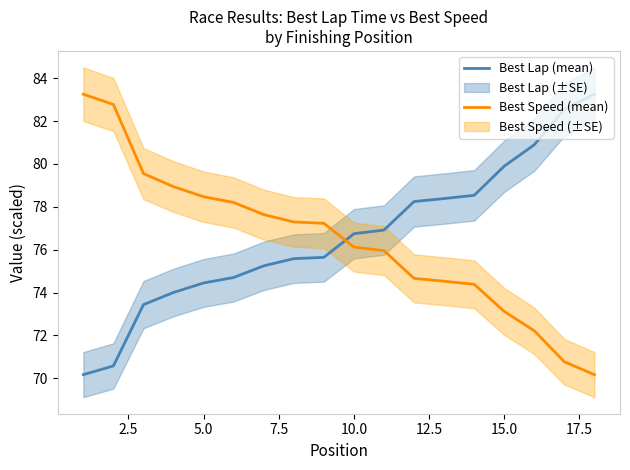

Is it true that Best Speed (mean) equals 73.1 at 15.0?

True